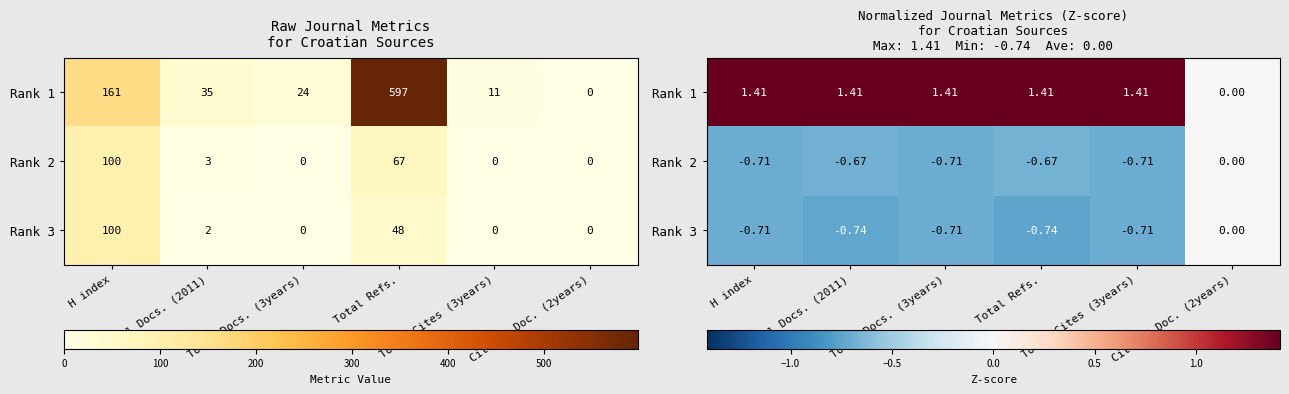

List the series in order of their peak value, lowest first.

Rank 2, Rank 3, Rank 1